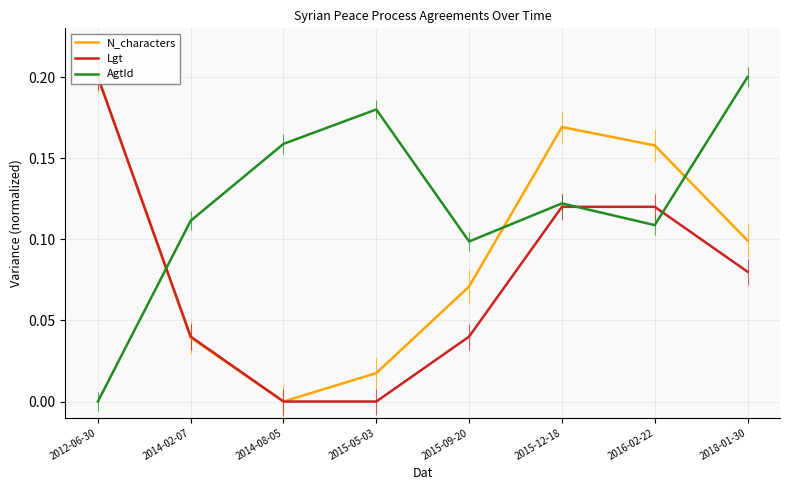

Read the AgtId value at 2015-05-03.

0.2